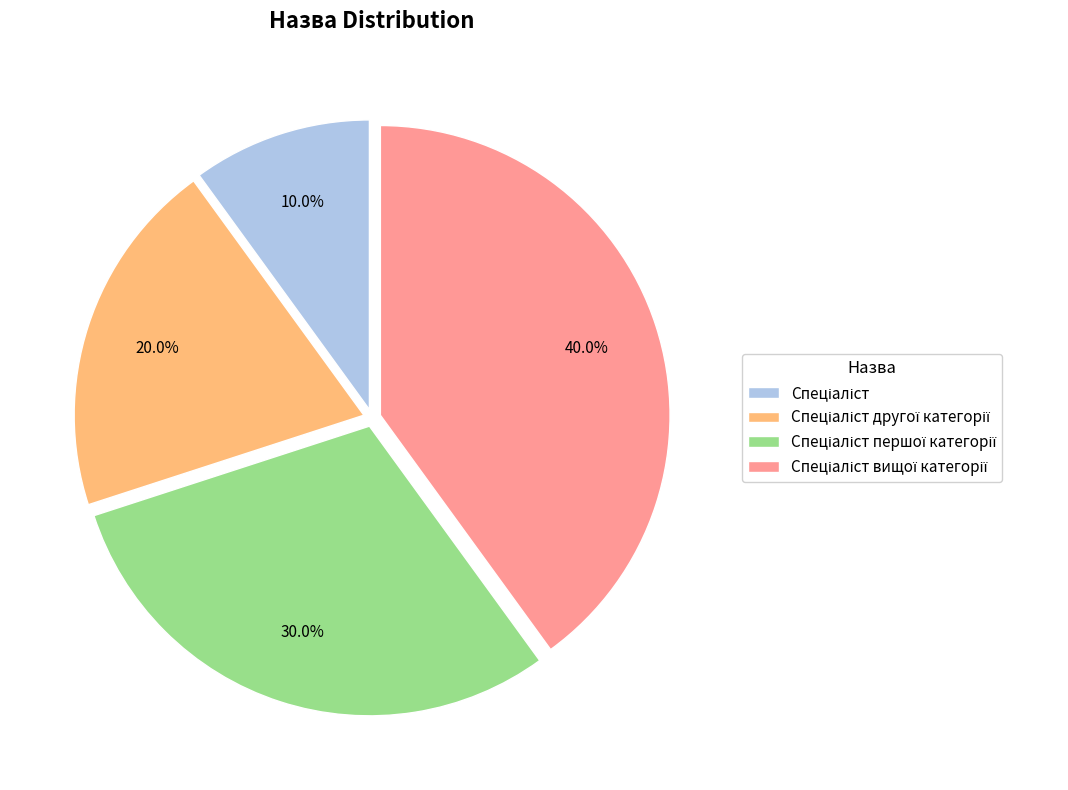

Is there a majority slice in this chart?

No